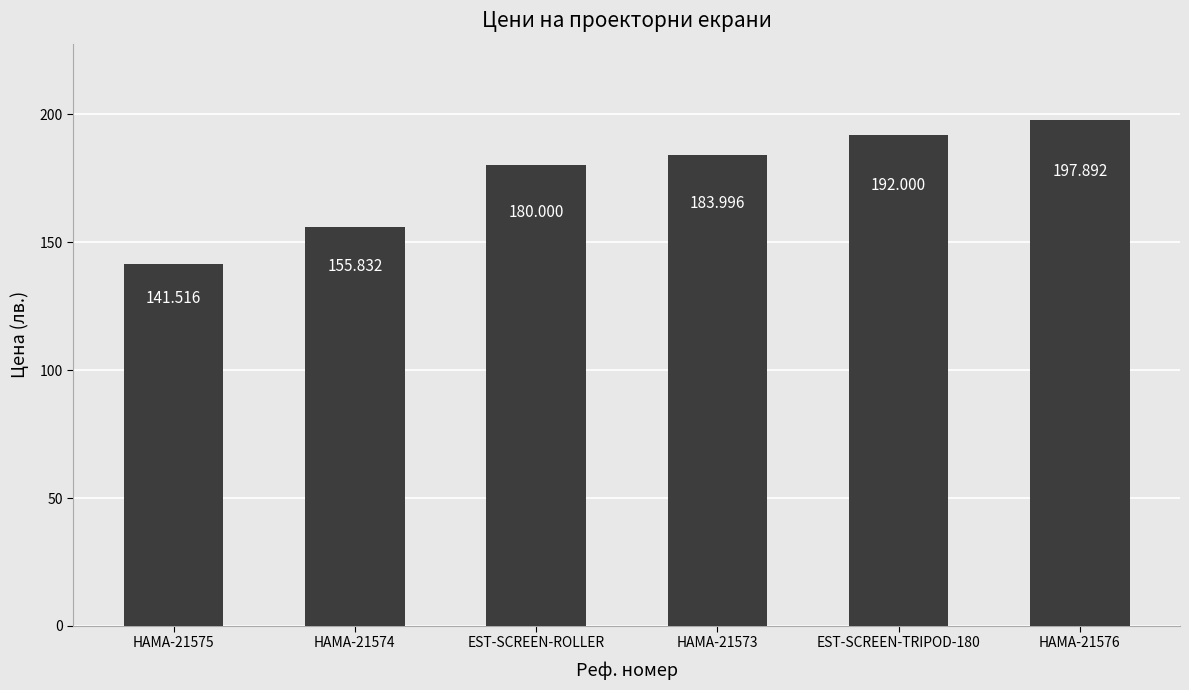

What is the value of the 1st bar from the left?

141.5